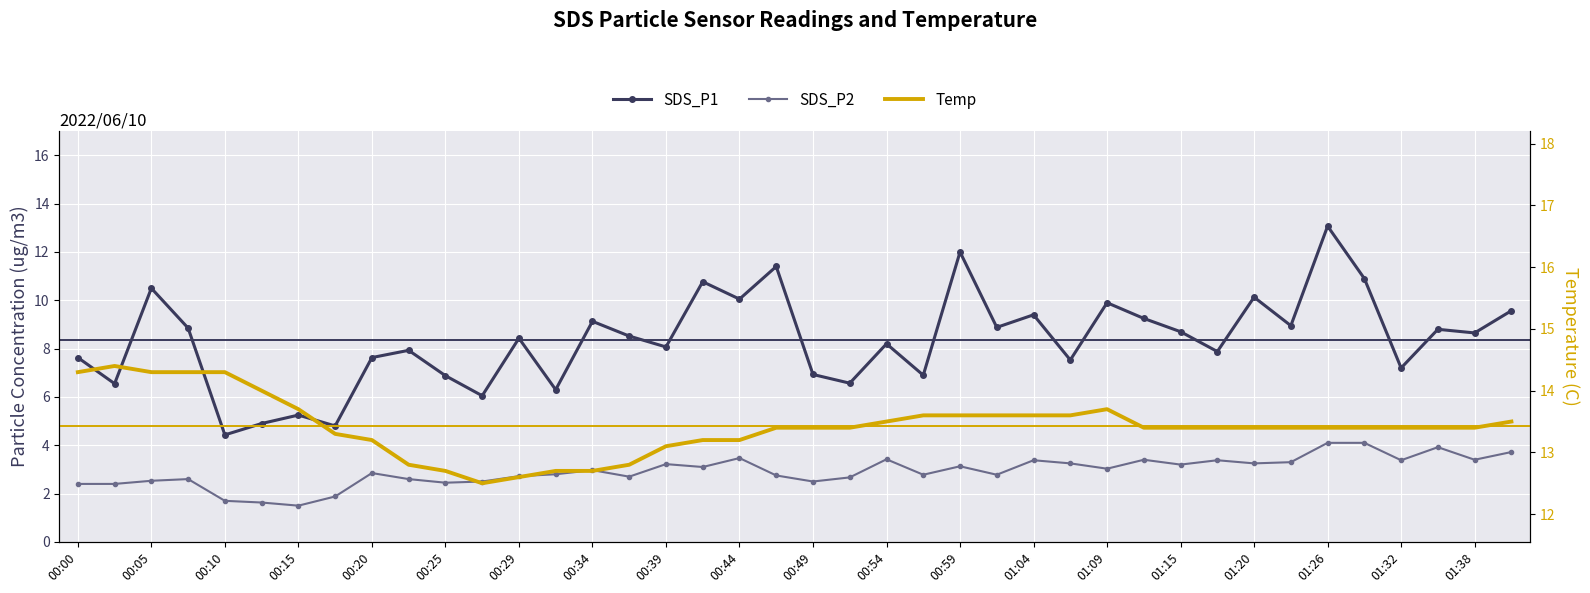

True or false: SDS_P2 and SDS_P1 cross at least once.

False